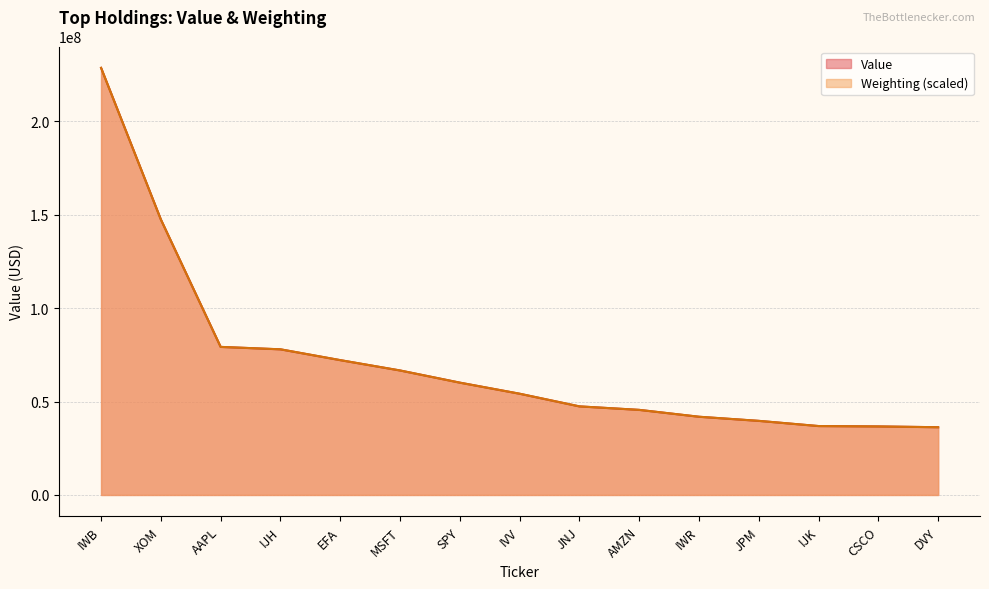

What is the value of the Value point at the 10th from the left?

45544000.0